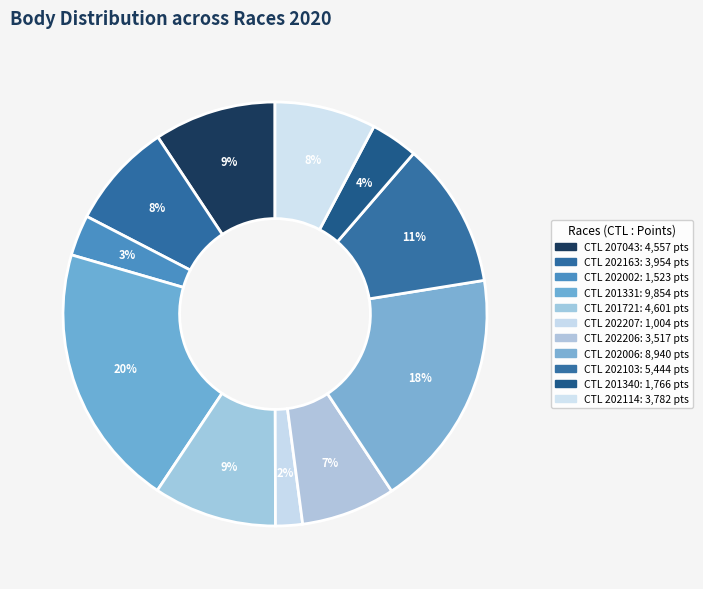

Count the number of slices in the pie.

11